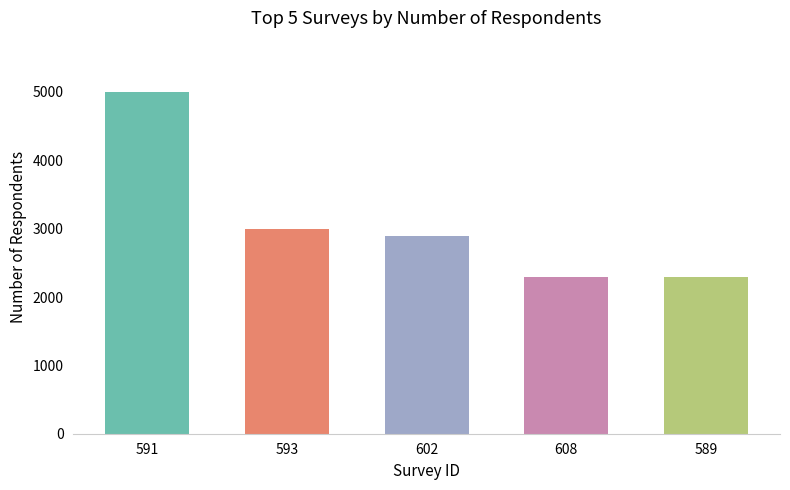

What is the difference between the second highest and second lowest values?

700